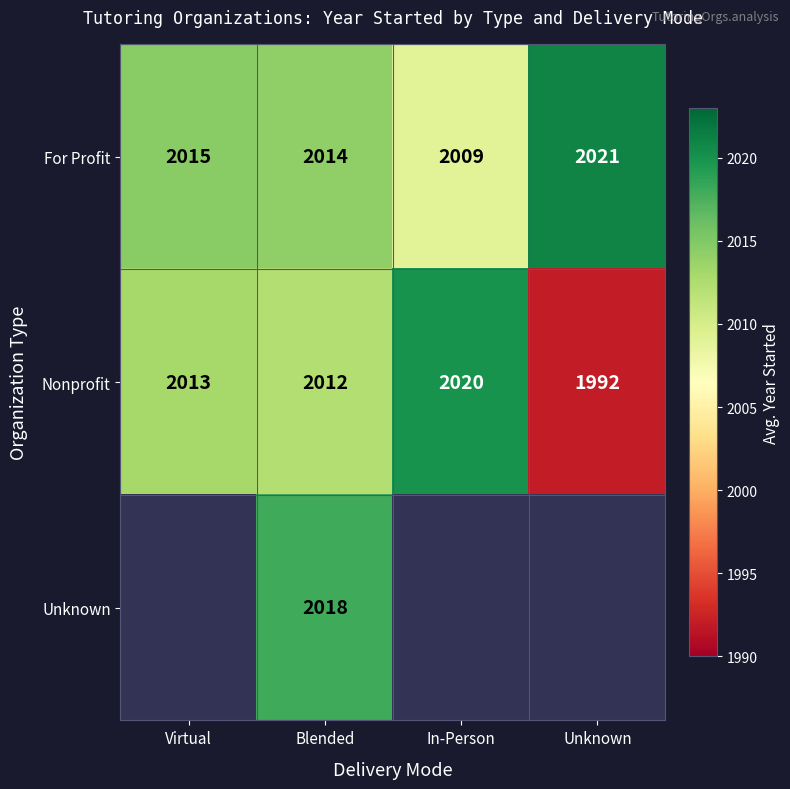

How many series are shown in this chart?

3